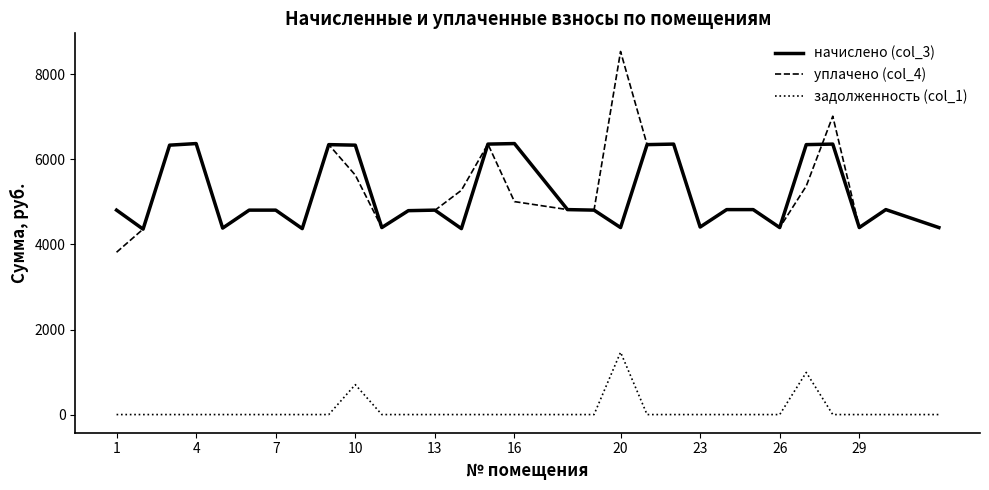

List the series in order of their peak value, highest first.

уплачено (col_4), начислено (col_3), задолженность (col_1)